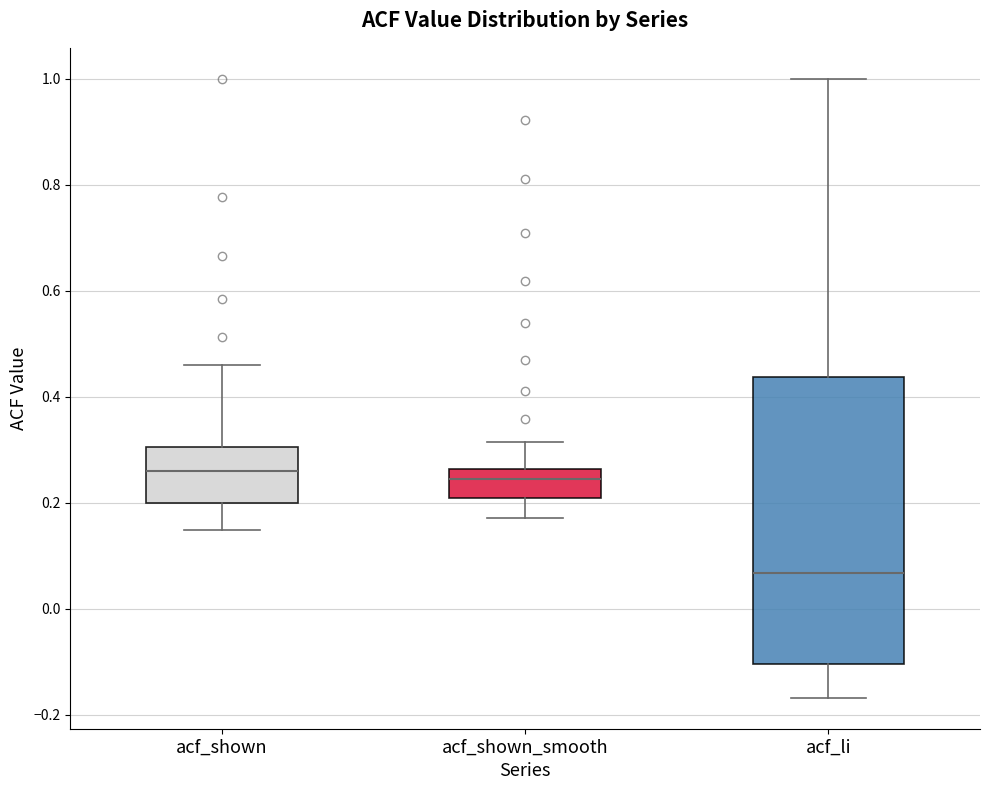

Reading left to right, read every box against the y-axis: the position of its median line, the range the box covers, and the ends of its whiskers. The values are not printed on the chart, so give them approximately, as read against the axis.

acf_shown: median 0.26, box 0.20 to 0.30, whiskers 0.14 to 0.46
acf_shown_smooth: median 0.24, box 0.20 to 0.26, whiskers 0.18 to 0.32
acf_li: median 0.06, box -0.10 to 0.44, whiskers -0.16 to 1.00